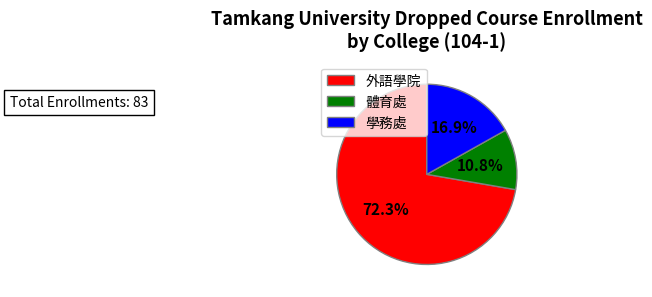

Which category has the biggest portion of the pie?

外語學院